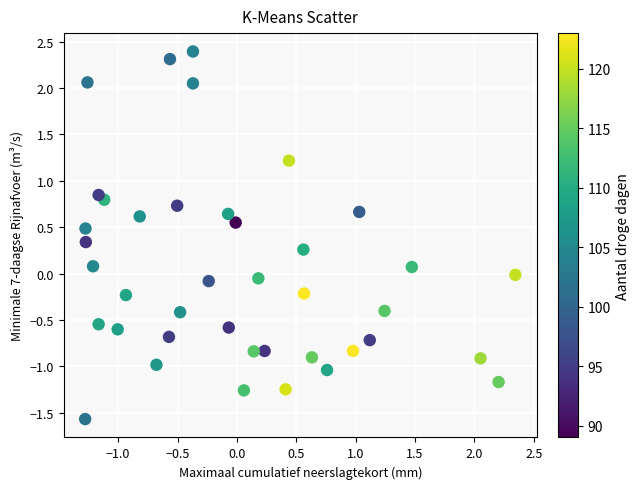

What is the range of X values (max minus min)?

3.6